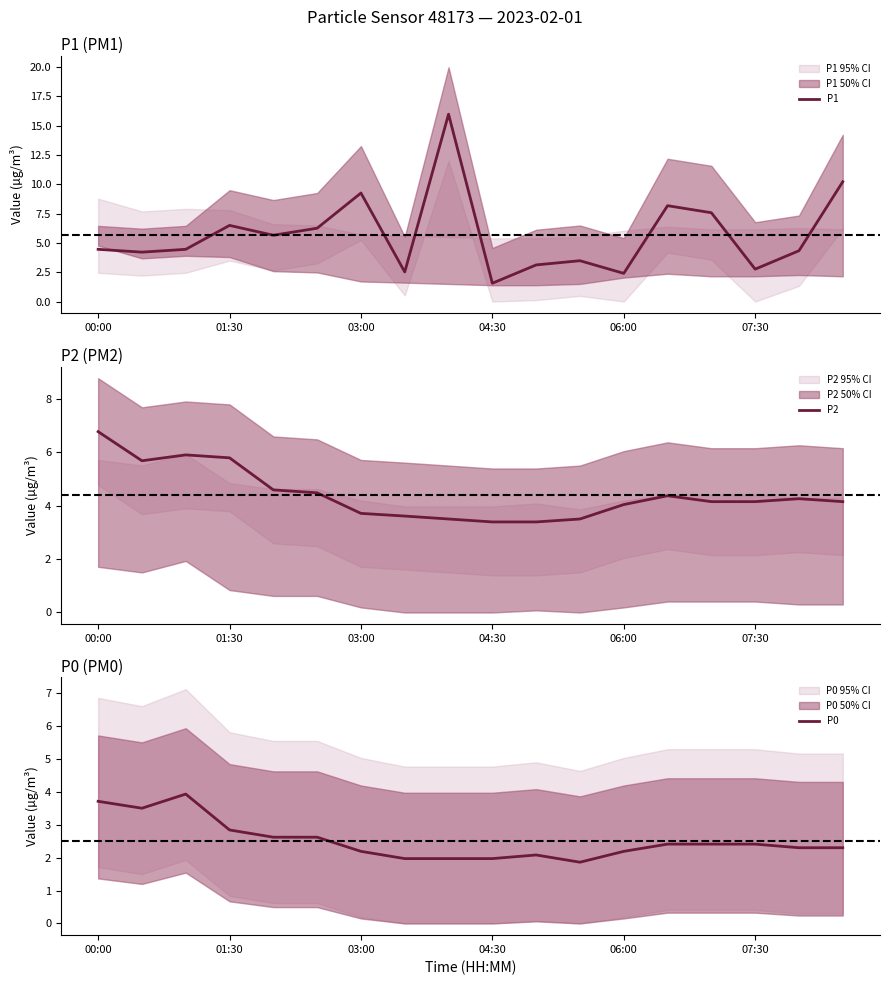

At which category is the sum across all series the highest?

8